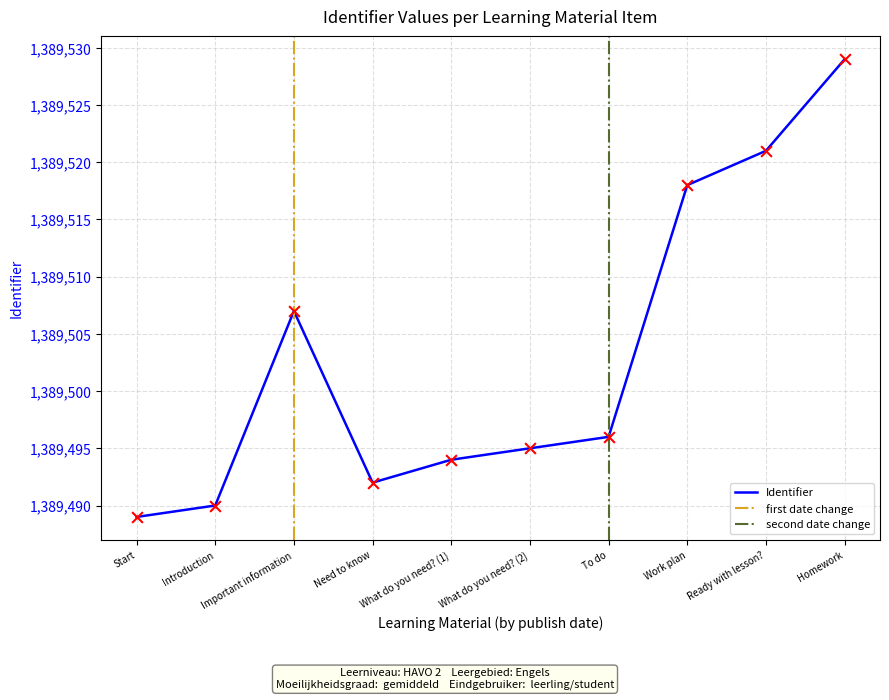

What is the change in value from Start to What do you need? (1)?

+5